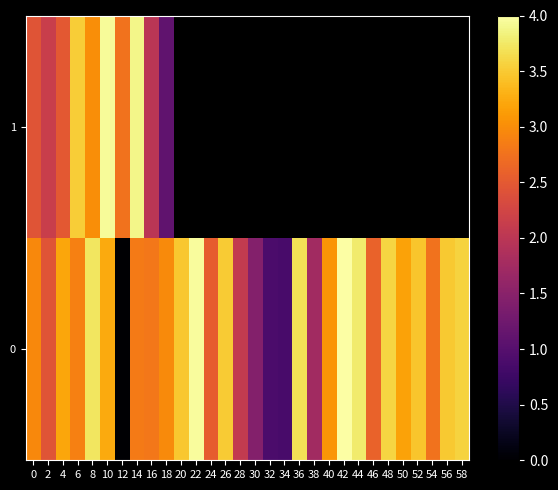

Read the 1 value at 18.

1.1